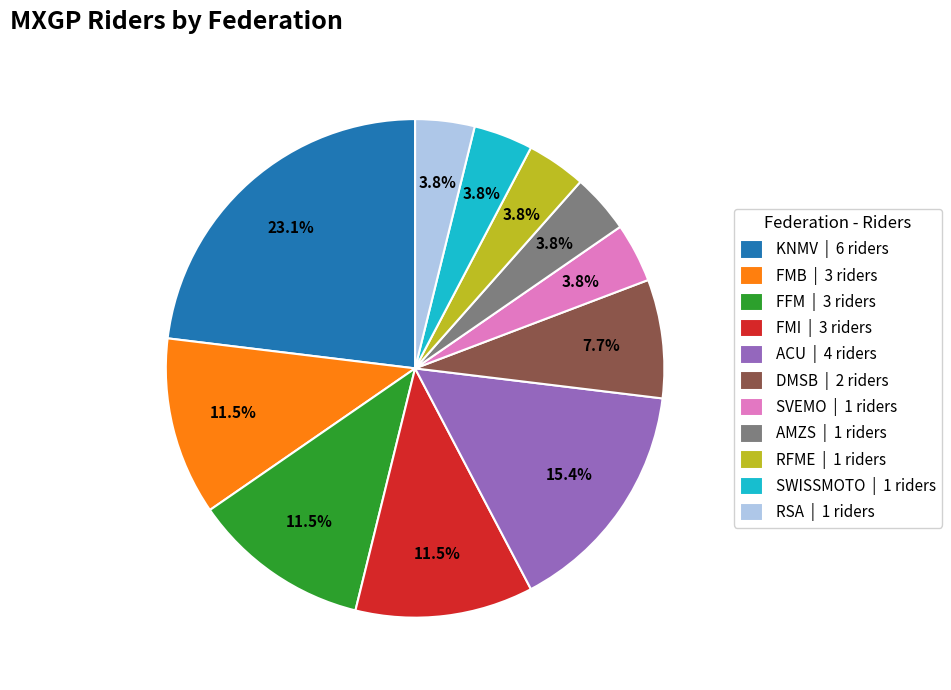

Which slice is the largest?

KNMV | 6 riders